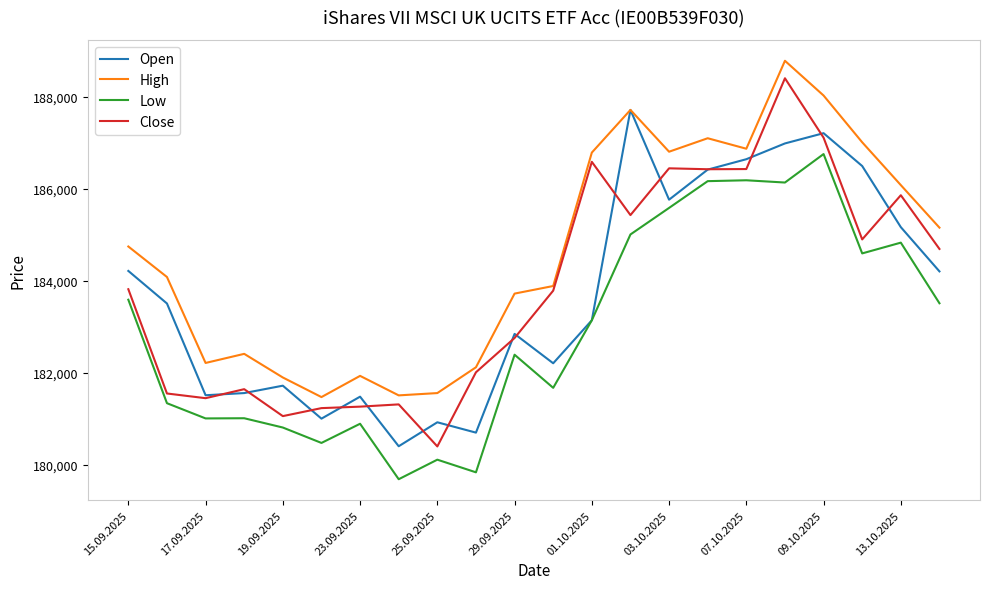

What is the greatest value displayed?

188781